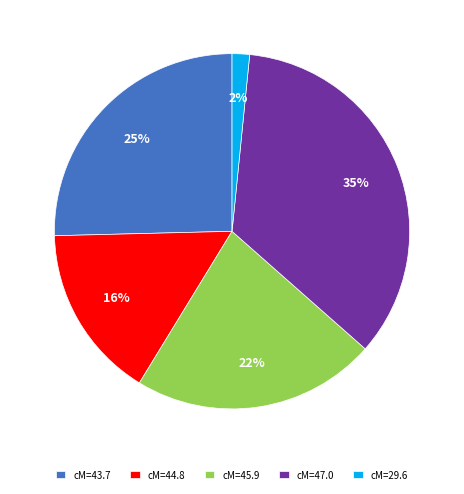

True or false: cM=47.0 accounts for 35% of the total.

True